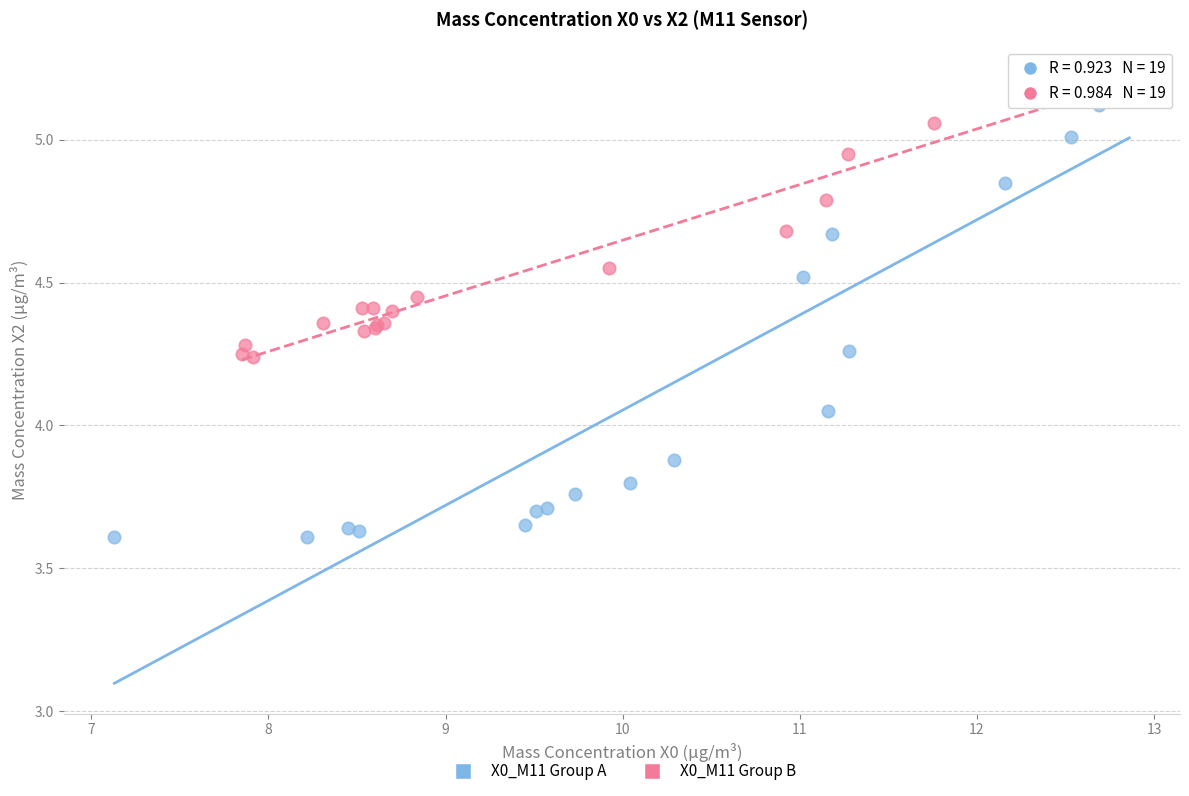

Which series has the largest Y range (max minus min)?

X0_M11 Group A